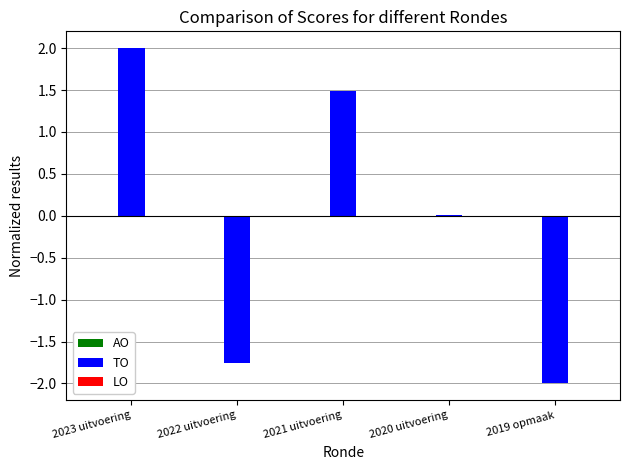

What is the sum of the values at 2021 uitvoering and 2019 opmaak?

-0.5